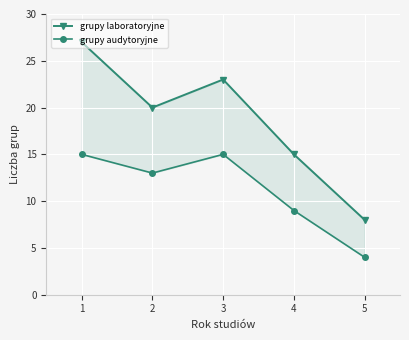

What is the average value of the grupy laboratoryjne series?

19